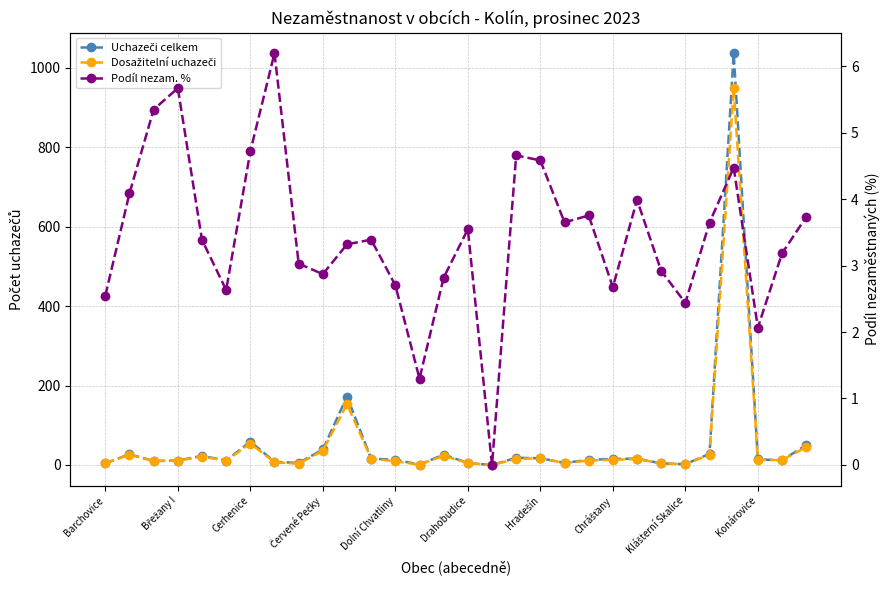

Is this an area chart (filled region under the line)?

No